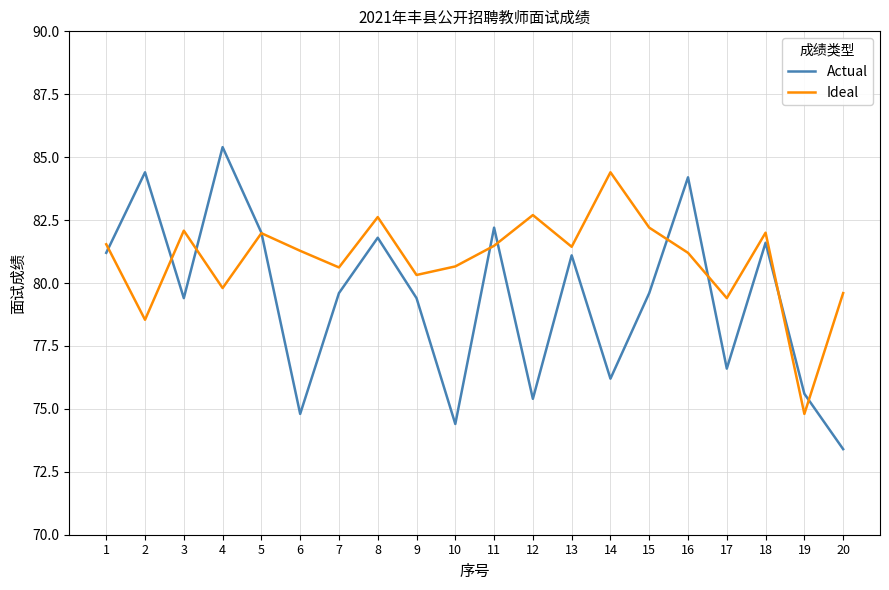

What is the spread (max minus min) of values at 4?

5.6